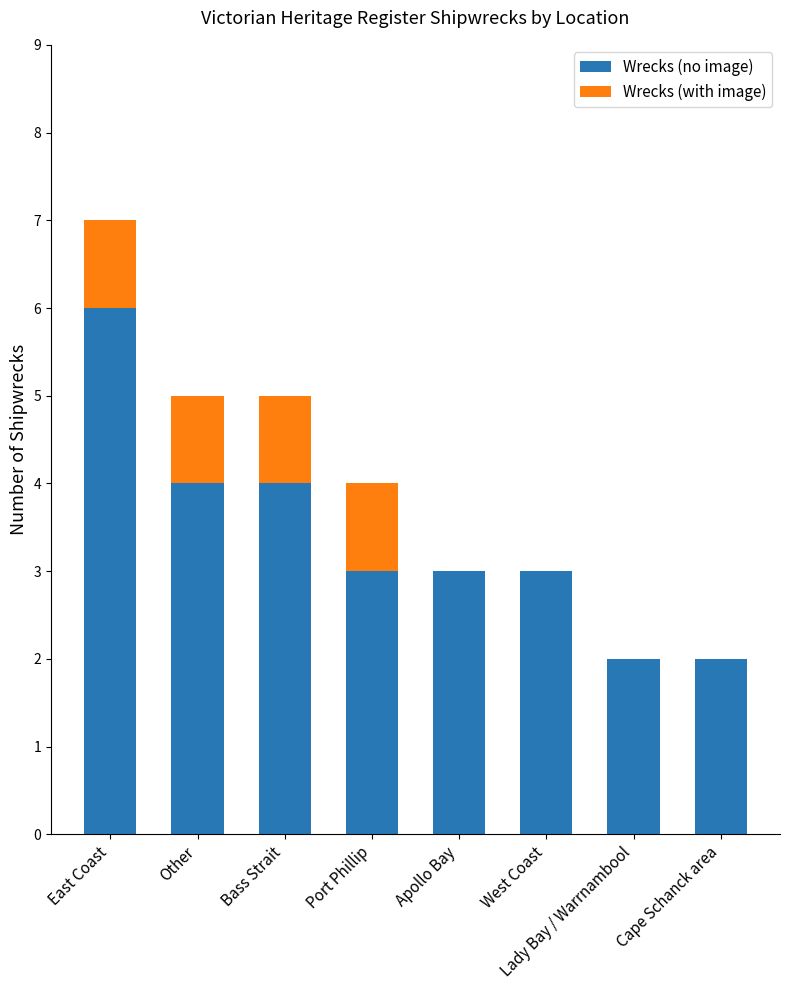

At which category is the sum across all series the highest?

East Coast